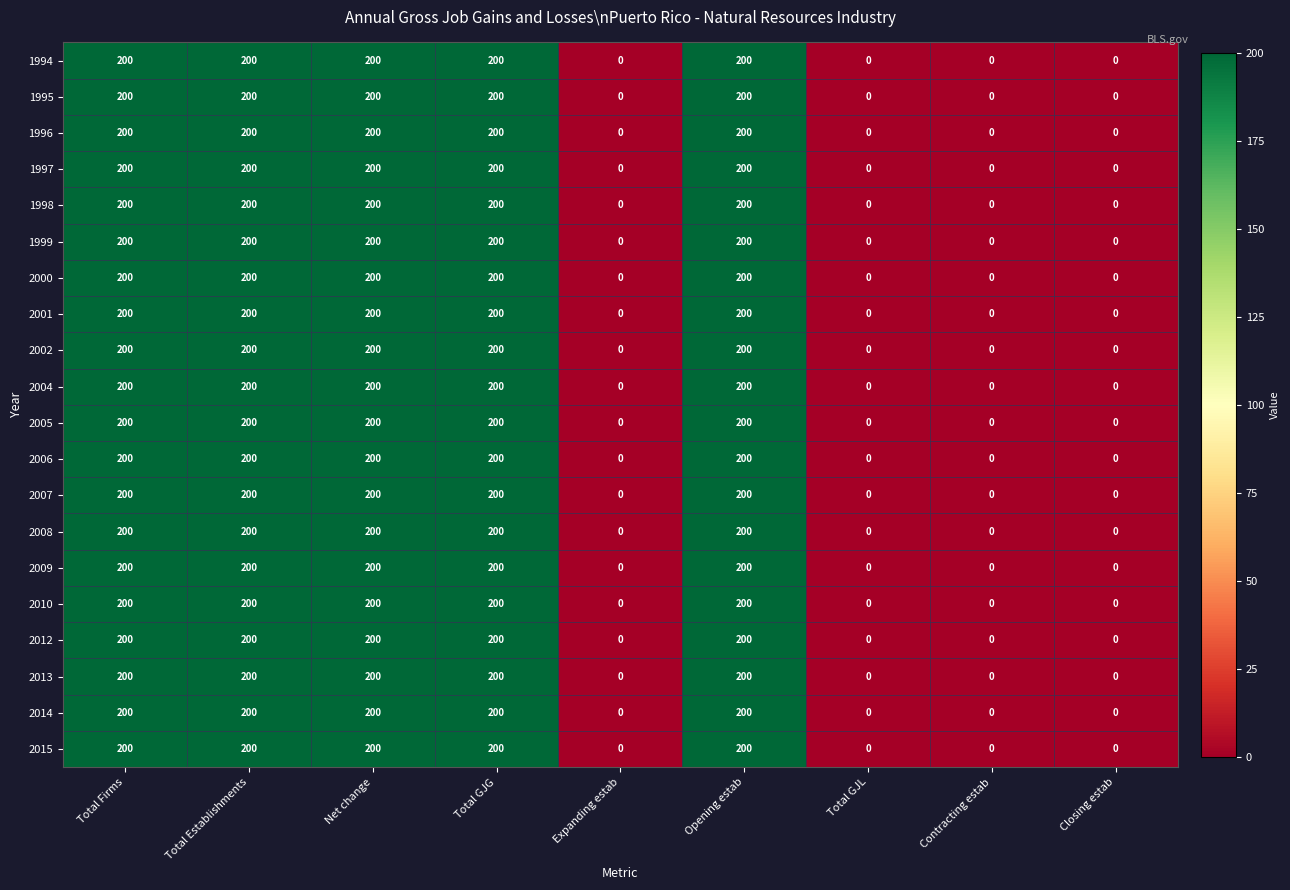

At how many categories does at least one series exceed 41?

5